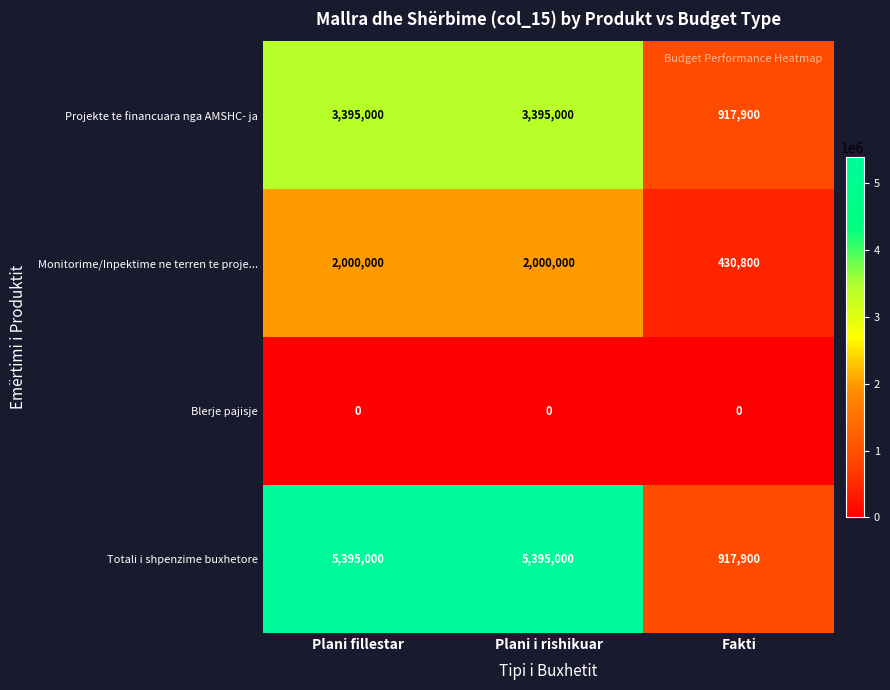

Between Plani i rishikuar and Fakti, which series saw the biggest shift?

Totali i shpenzime buxhetore